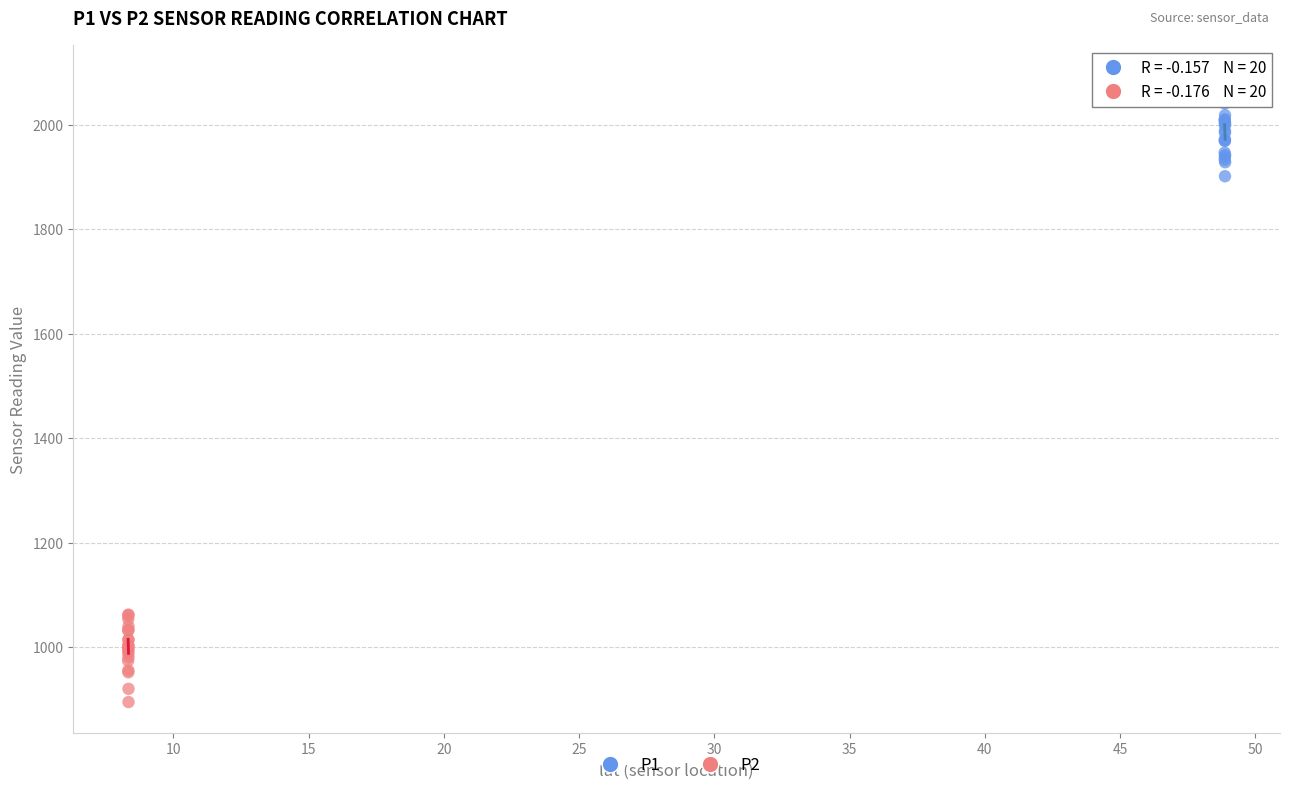

Which series reaches the minimum Y coordinate?

P2